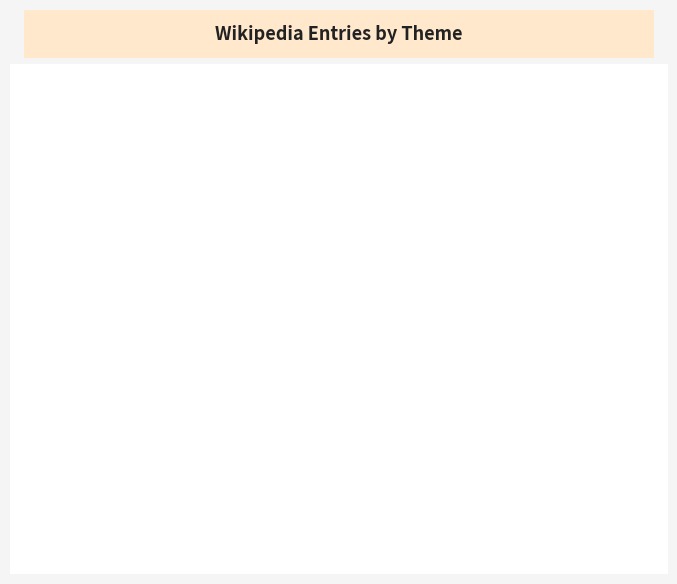

Is there a majority slice in this chart?

No